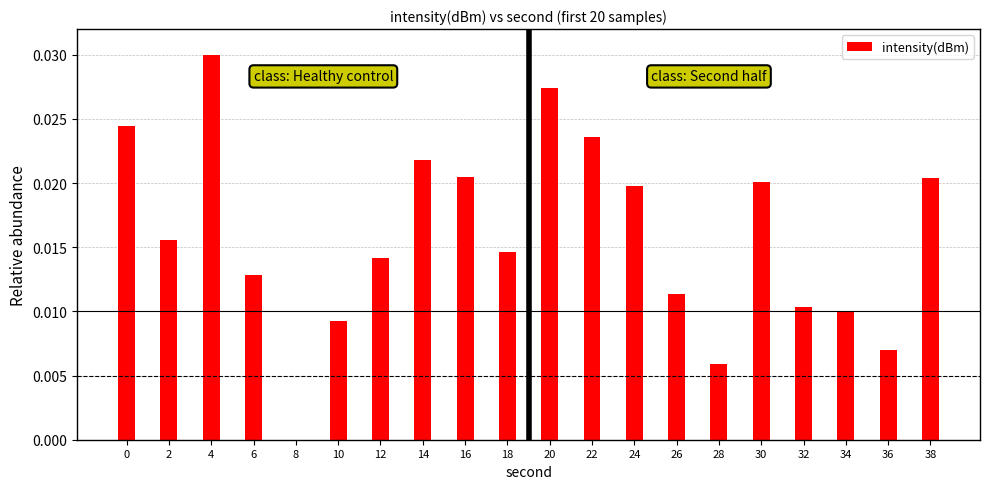

True or false: the data shows 0.0 at 8.

True